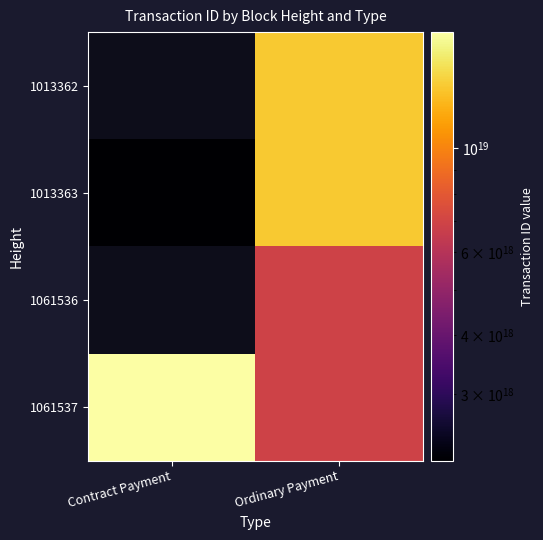

The 1061537 series shows 17634443451423897600.0 at Contract Payment. True or false?

True